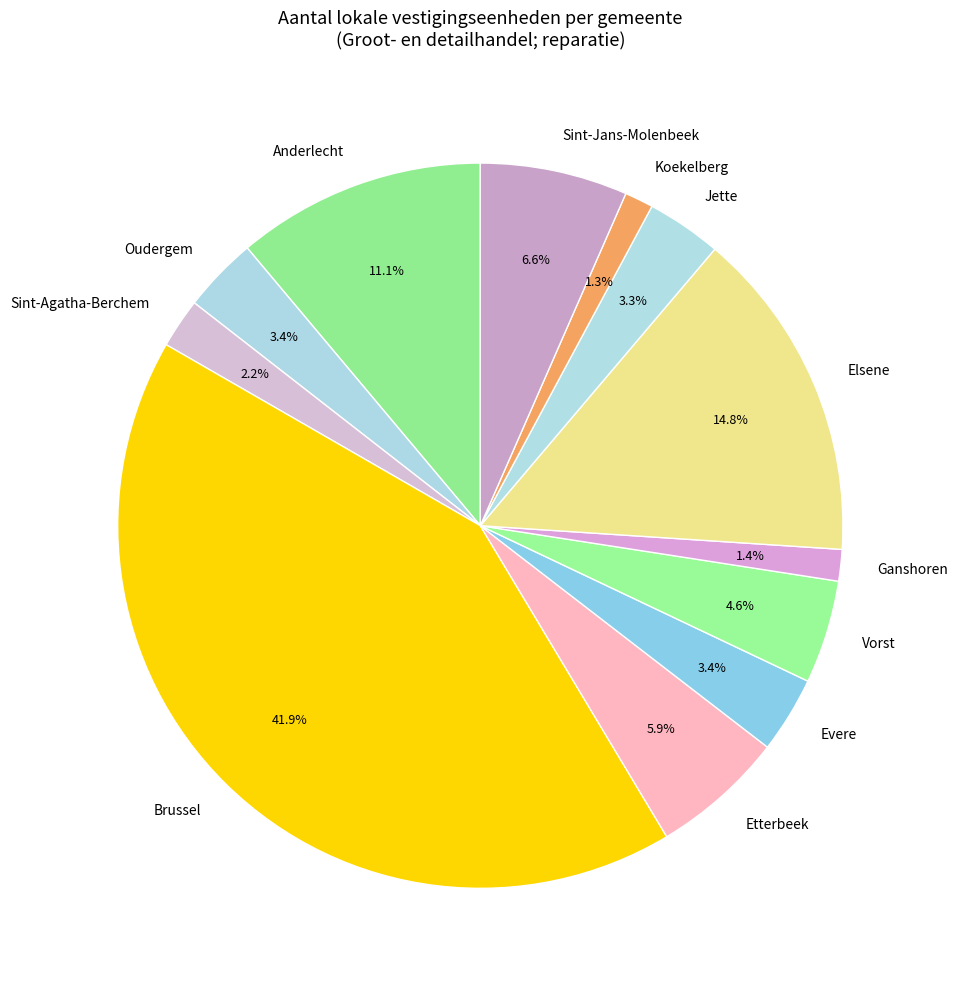

To the nearest percent, what portion does Anderlecht represent?

11%